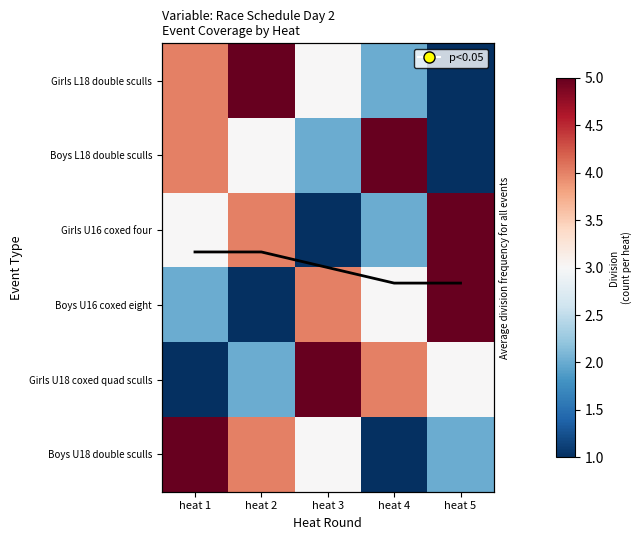

What is the sum of all Boys L18 double sculls values?

15